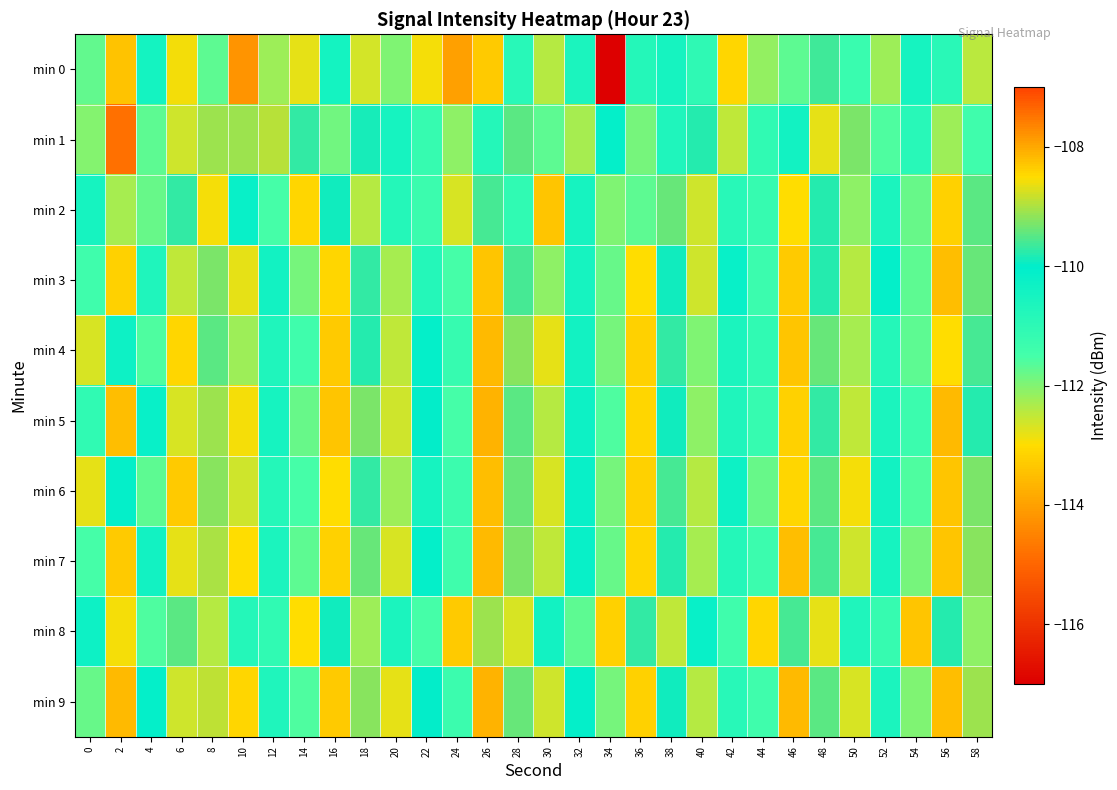

What is the total value across all series at 6?

-1117.4